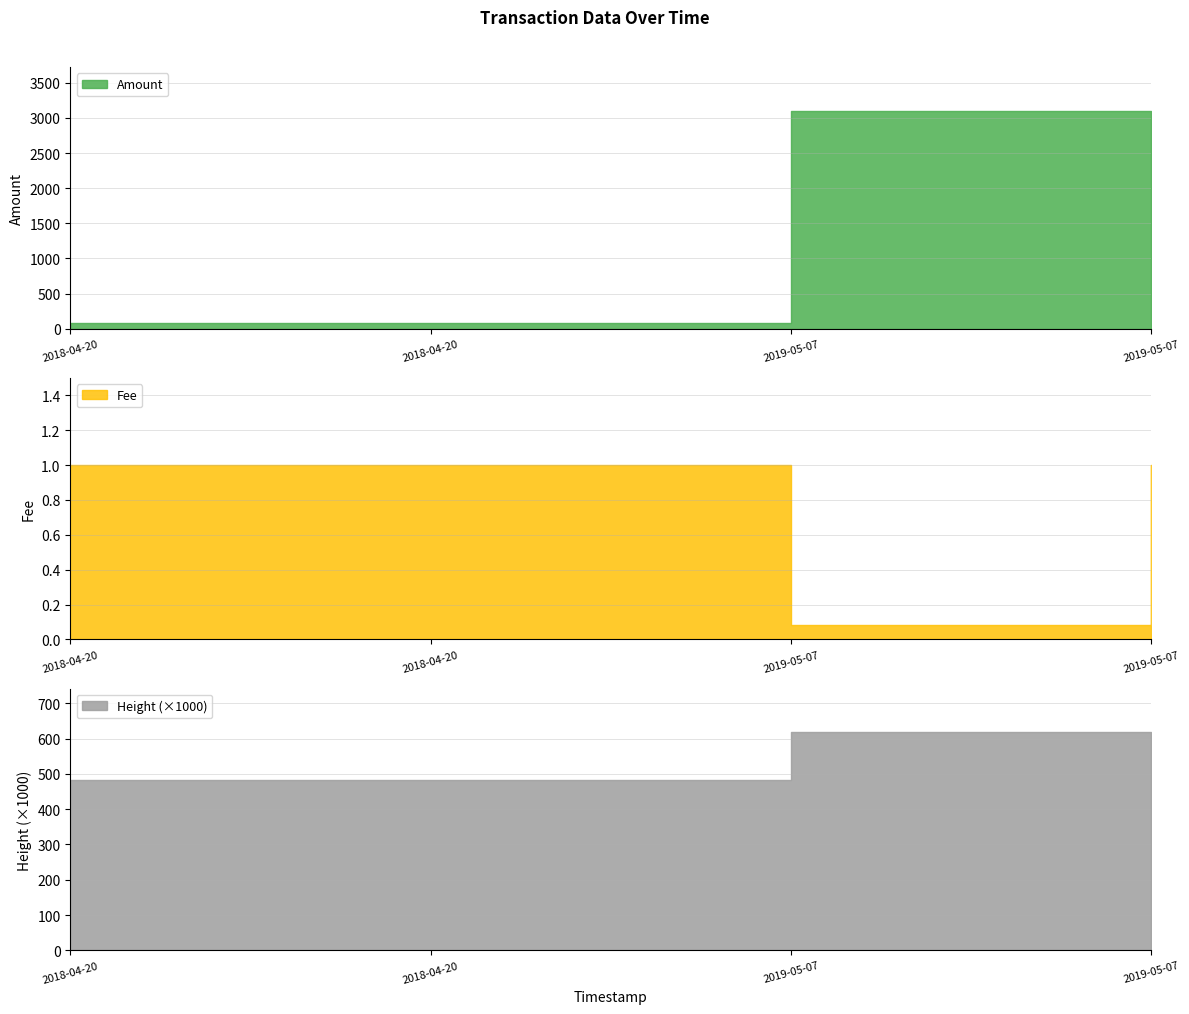

The value of Height at 2019-05-07 23:50:08 is 618310.0. True or false?

True